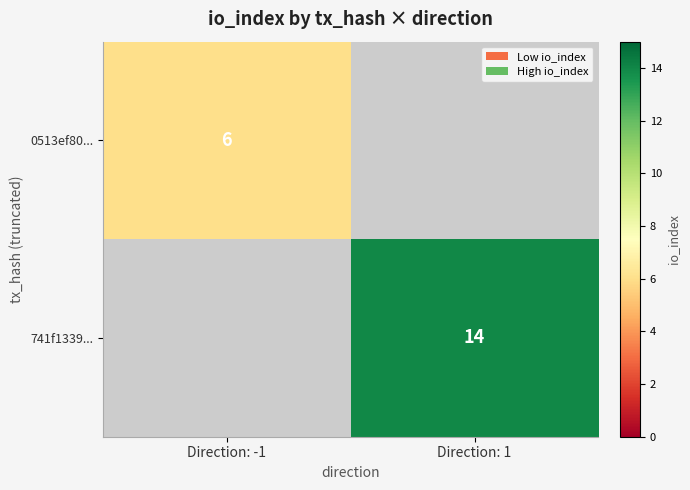

Is the value of 741f1339... at Direction: 1 greater than the value of 0513ef80... at Direction: -1?

Yes